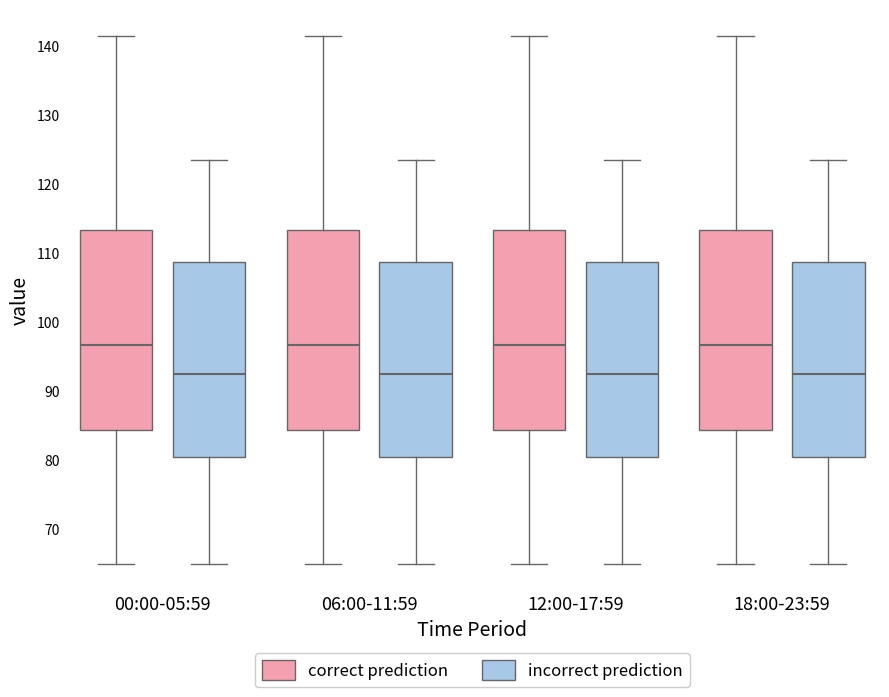

Where does the median line of the box for 00:00-05:59 (correct prediction) sit on the y-axis? The values are not printed on the chart, so give them approximately, as read against the axis.

97